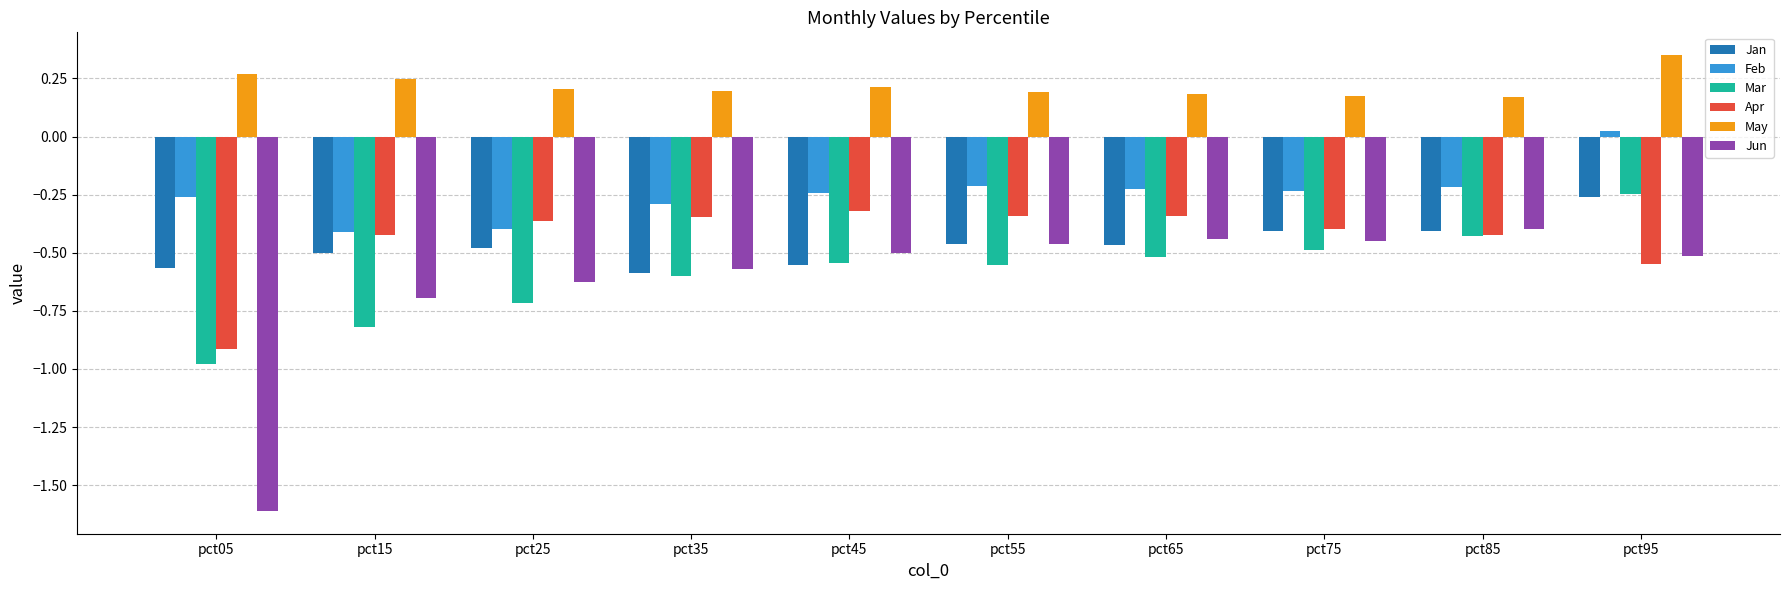

What is the difference between the highest and lowest values at pct15?

1.1